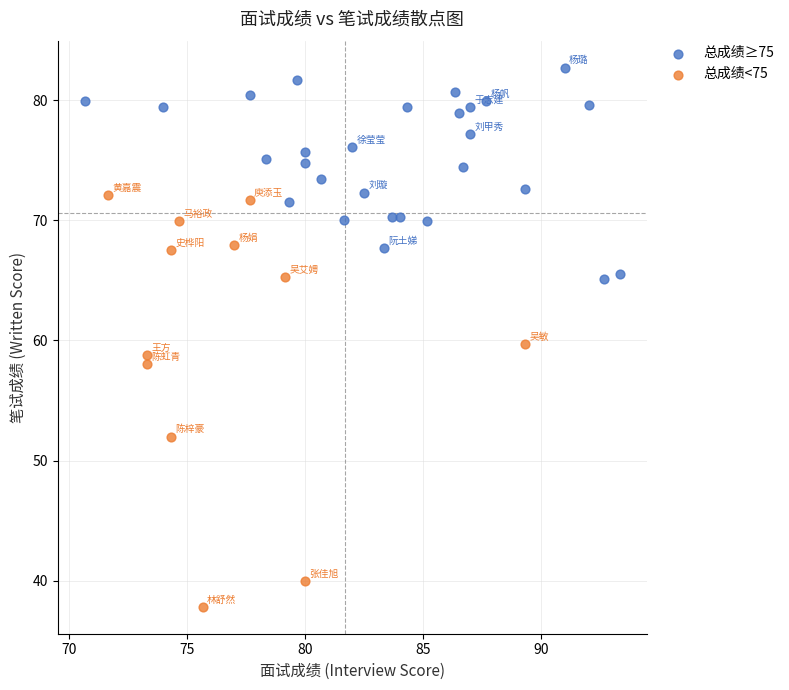

Which series has the widest spread of Y values?

总成绩<75